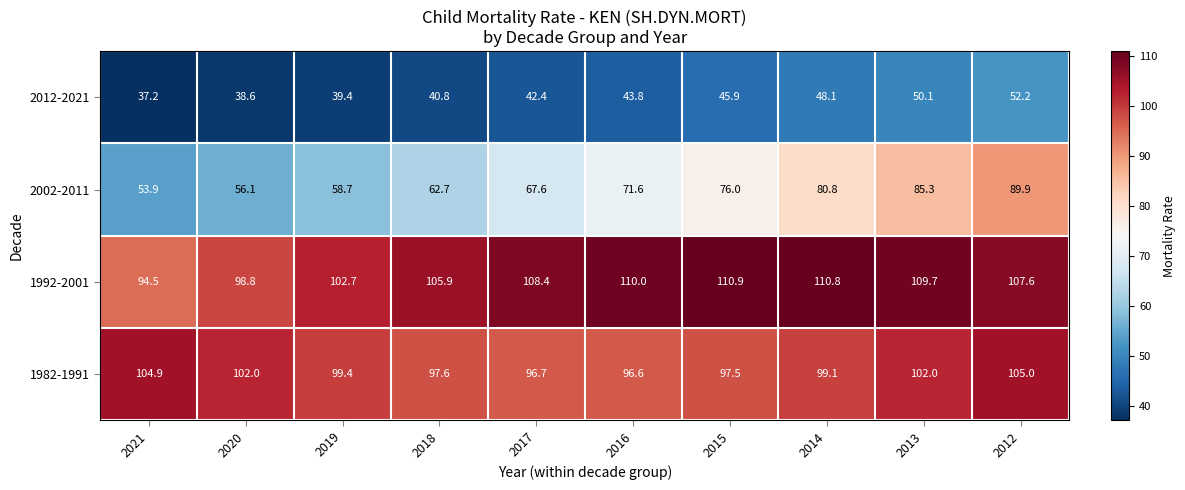

What is the difference between the maximum and second lowest values in the 1992-2001 series?

12.1